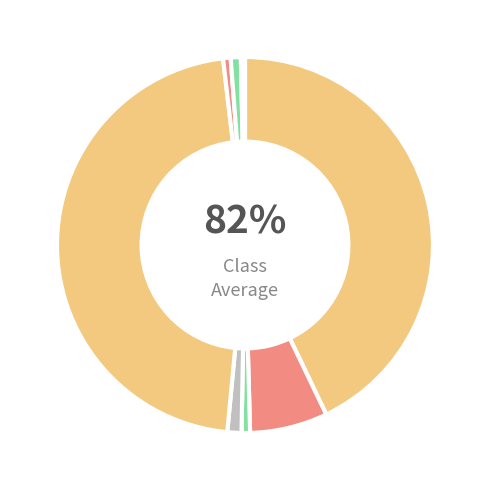

Is eigen vloot the majority of the pie?

No